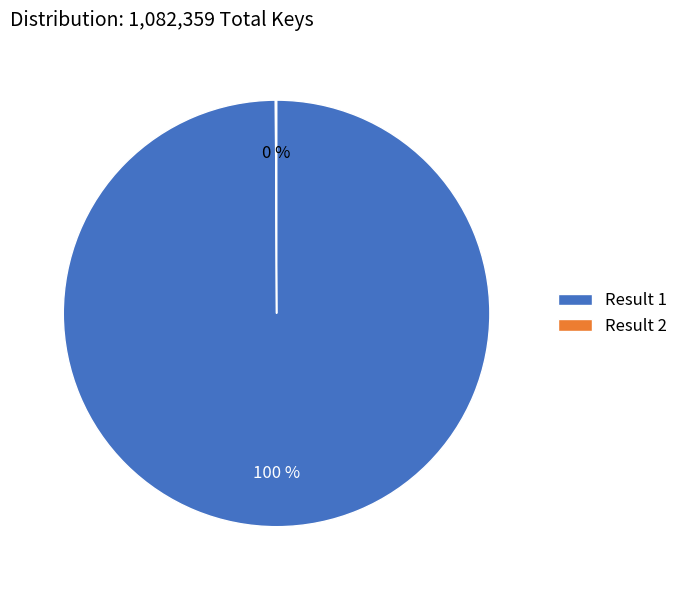

To the nearest percent, what portion does Result 1 represent?

100%